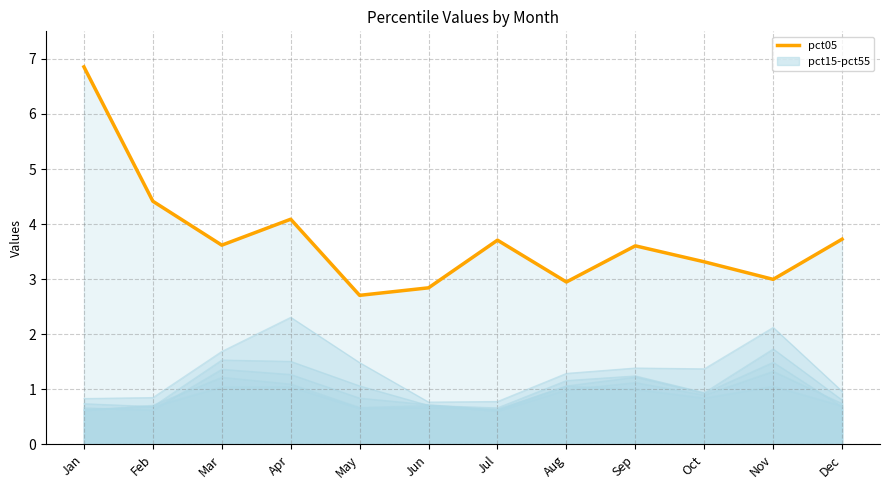

Count the number of categories in the chart.

12